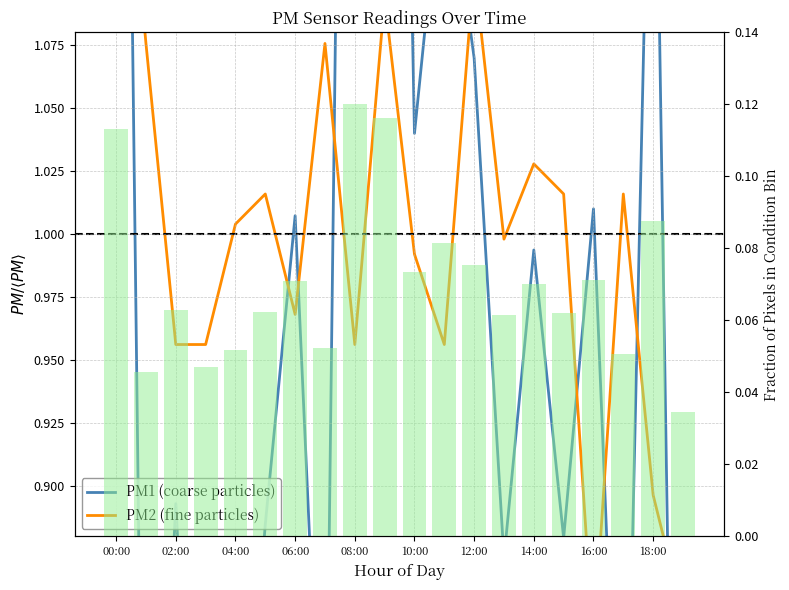

What is the total value across all series at 15?

1.9